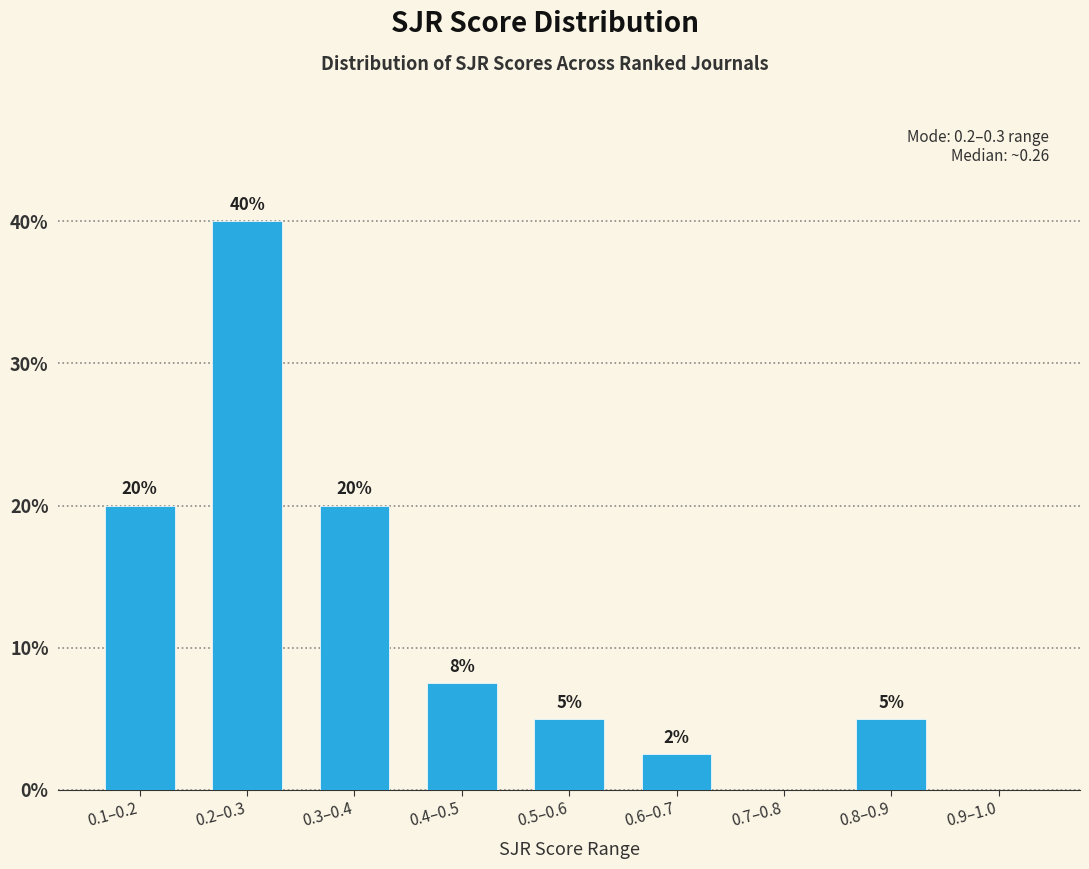

What is the maximum value shown in the chart?

40.0